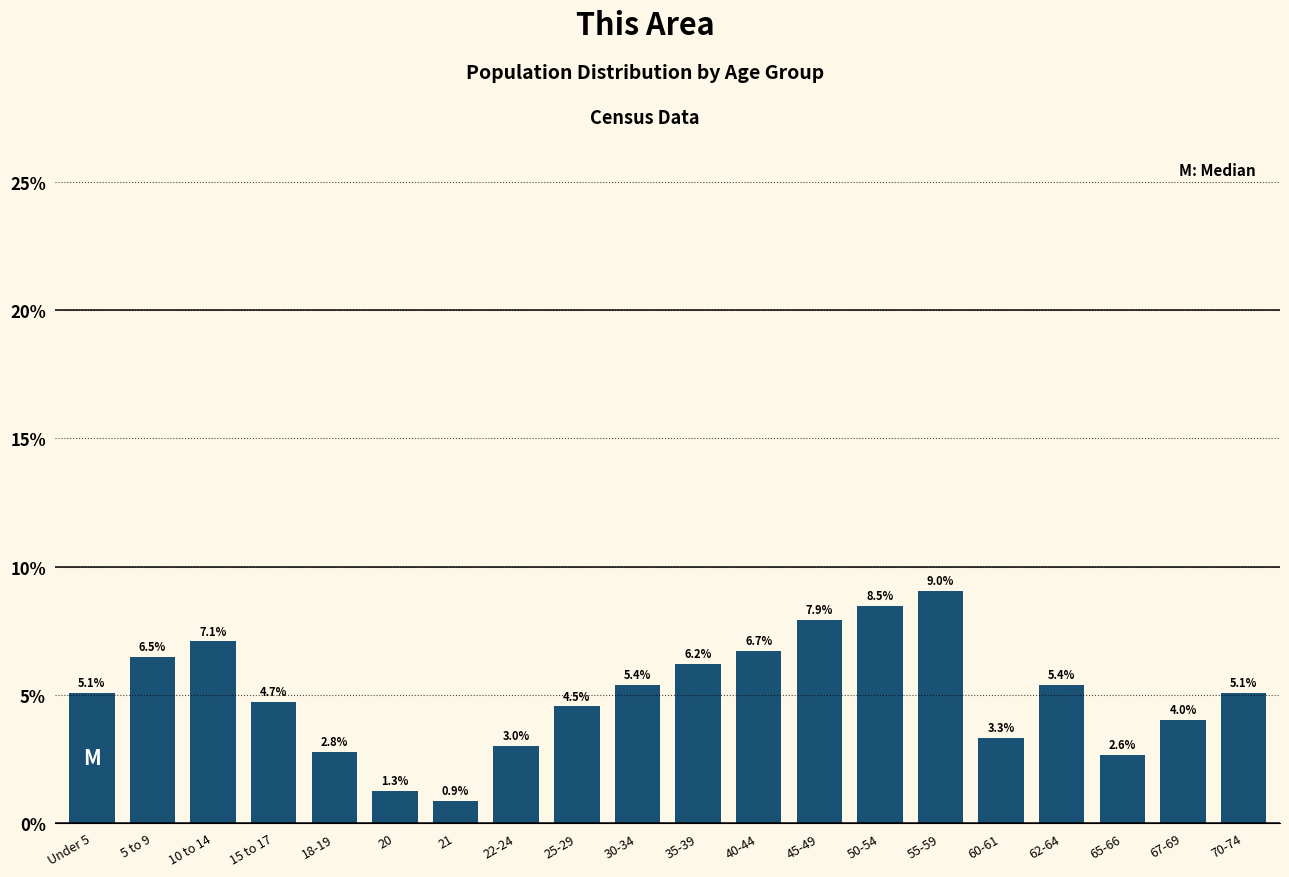

Reading right to left, what are all the values shown in this chart?

5.1	4.0	2.6	5.4	3.3	9.0	8.5	7.9	6.7	6.2	5.4	4.5	3.0	0.9	1.3	2.8	4.7	7.1	6.5	5.1